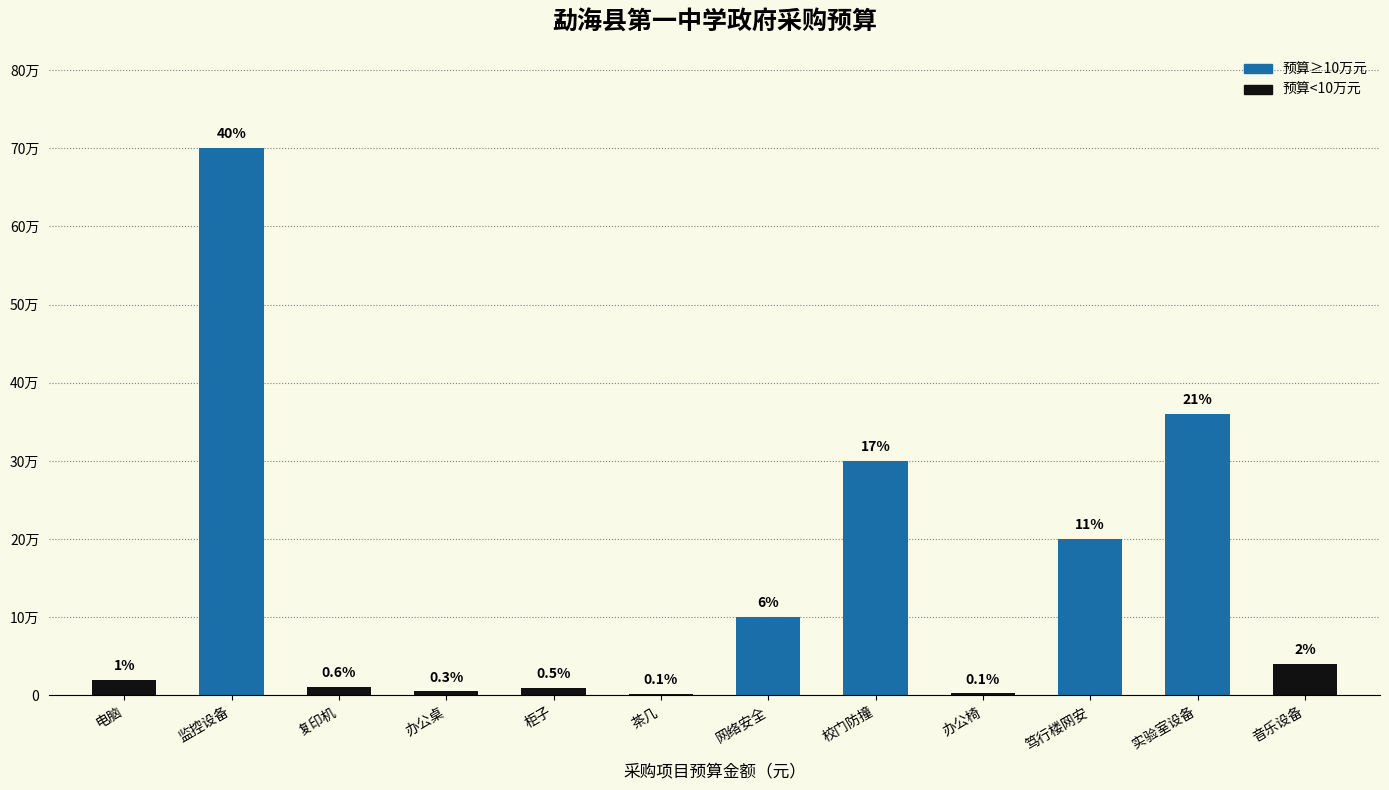

Are the bars grouped side by side (vs. stacked)?

No